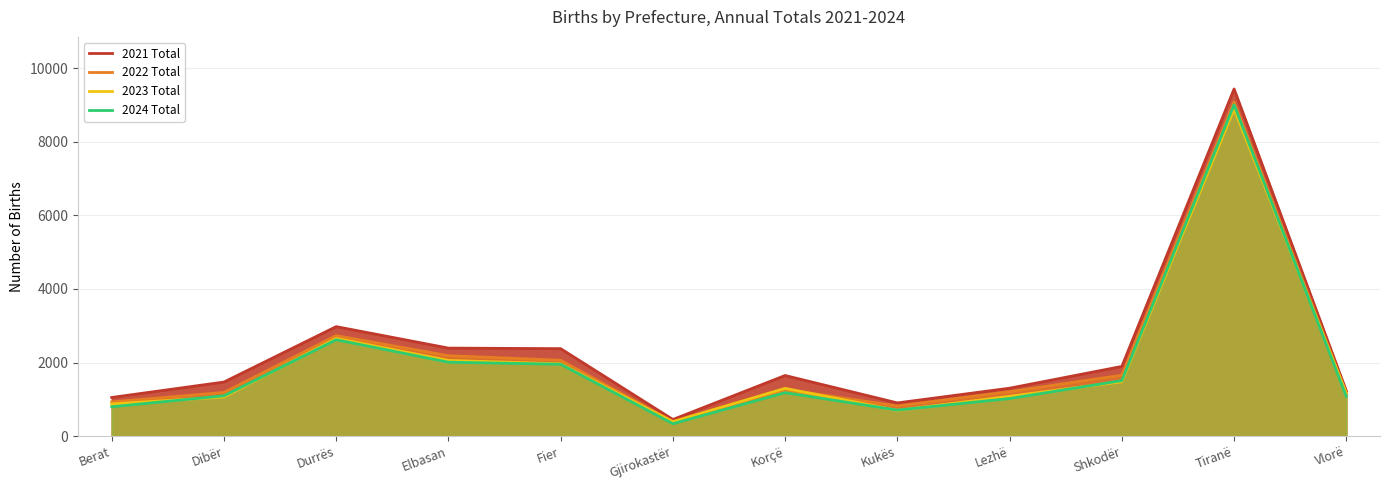

How many values in the 2022 Total series exceed 1269?

5